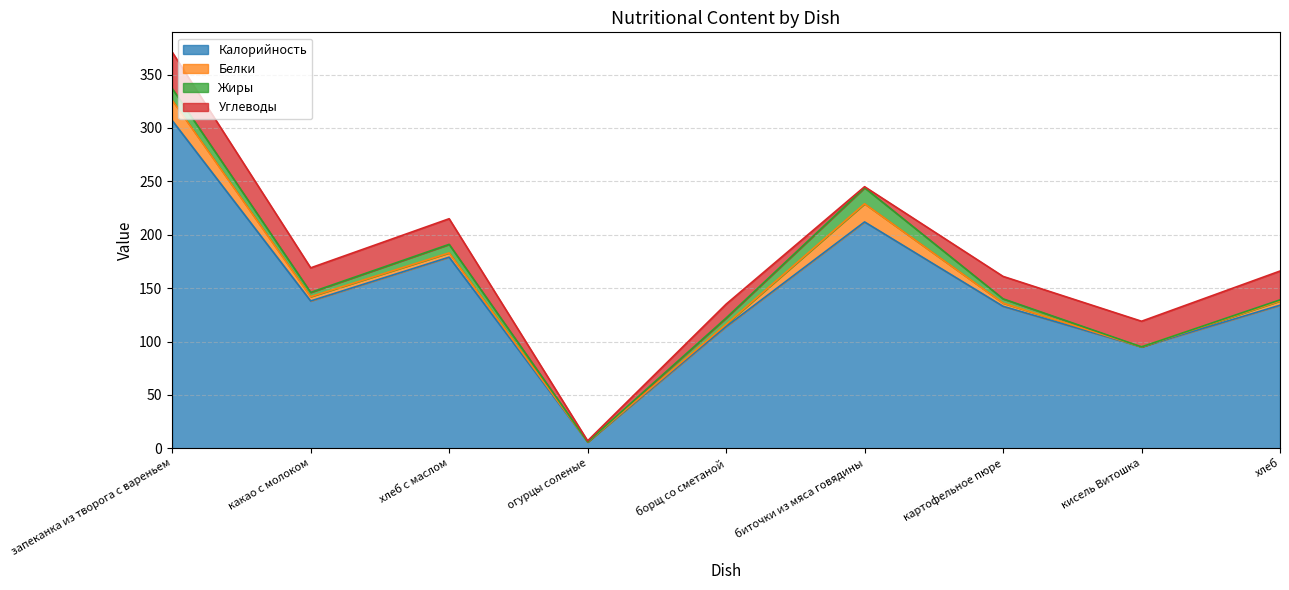

What is the maximum value shown in the chart?

307